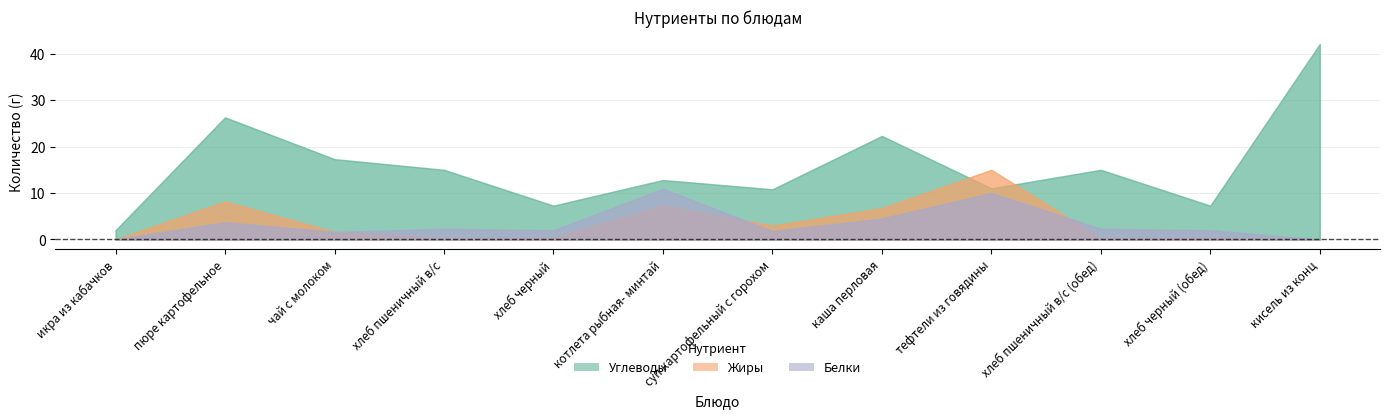

Does the chart have visible grid lines?

Yes